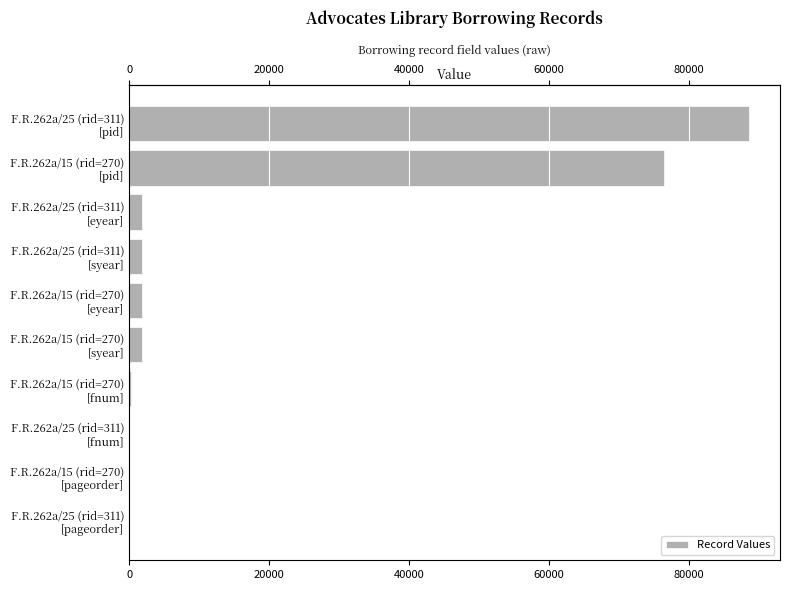

Are the bars horizontal?

Yes